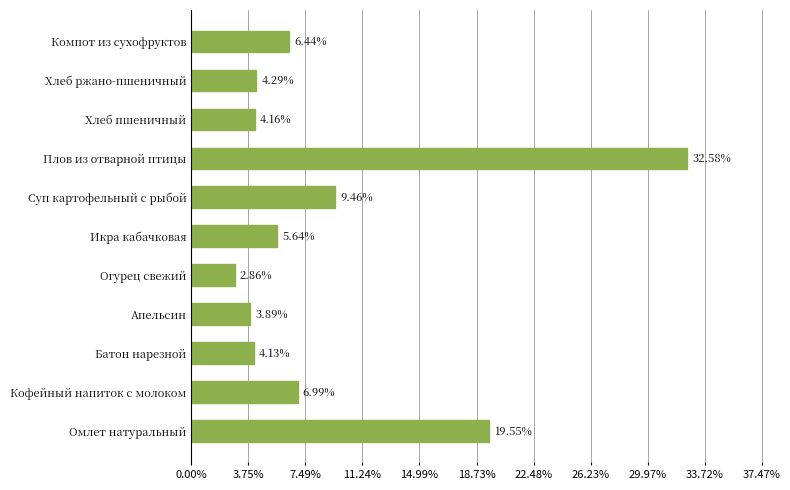

How many distinct data groups are displayed?

1